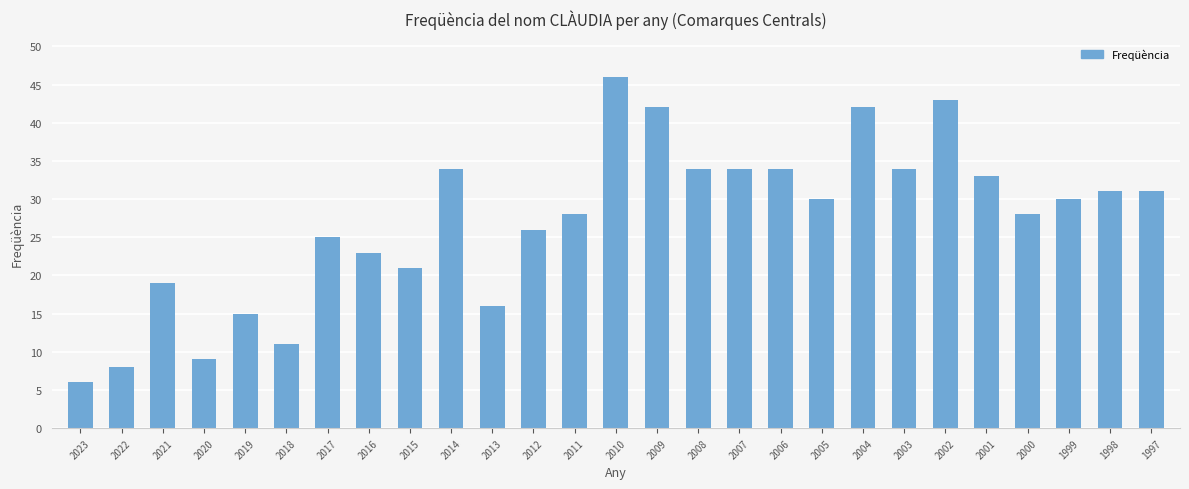

What is the change in value from 2022 to 2018?

+3